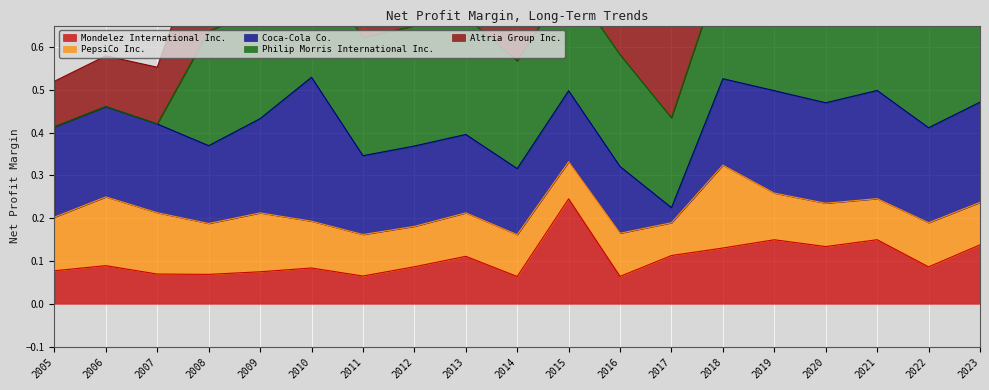

True or false: Philip Morris International Inc. has a value of 0.3 at 2018.

True